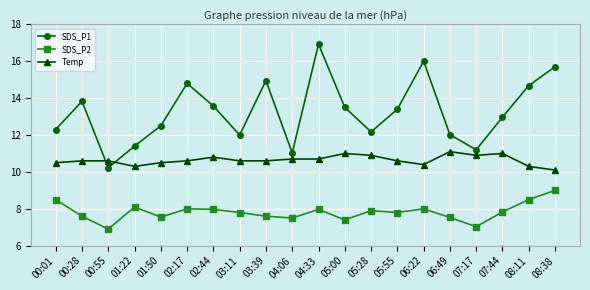

In SDS_P2, how many points are lower than both neighbors (excluding endpoints)?

6